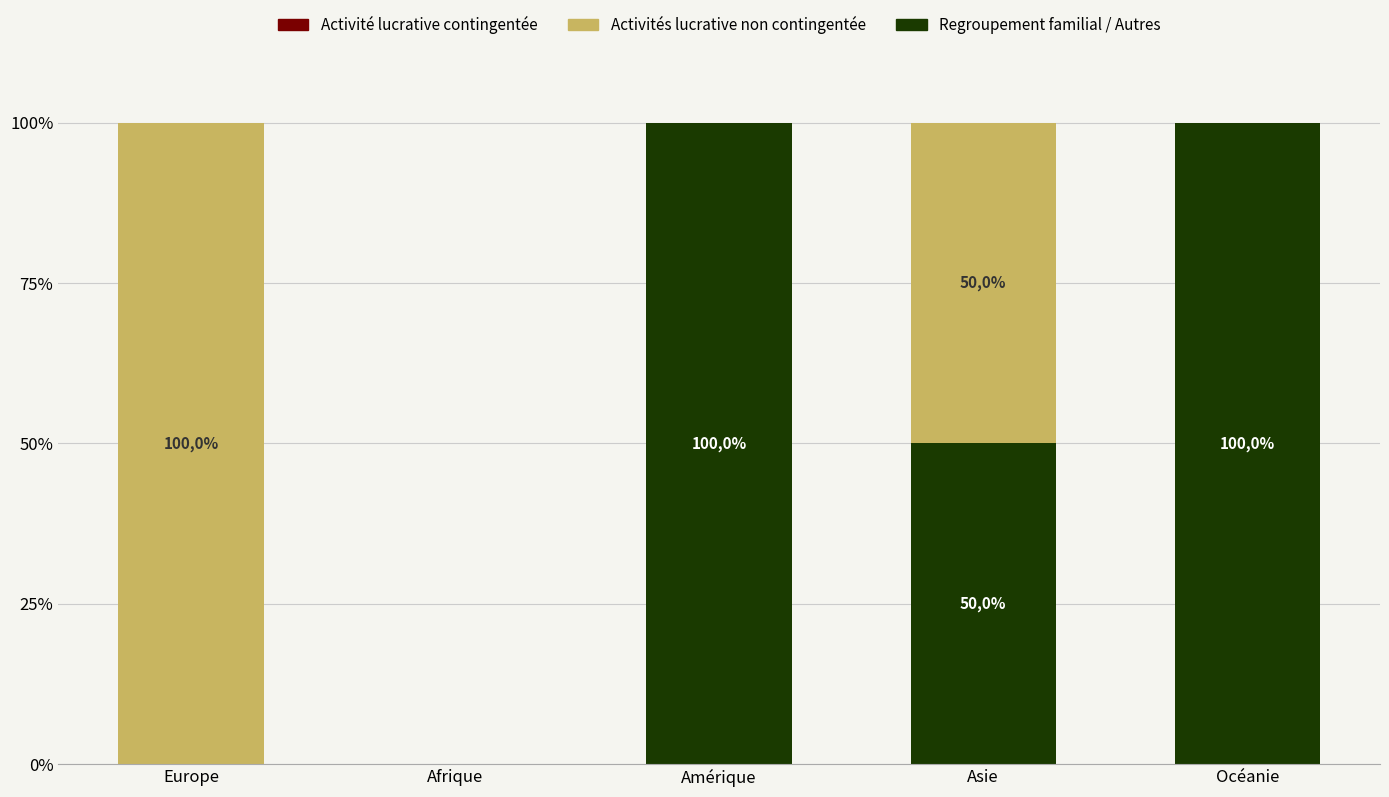

At which category is the sum across all series the highest?

Europe